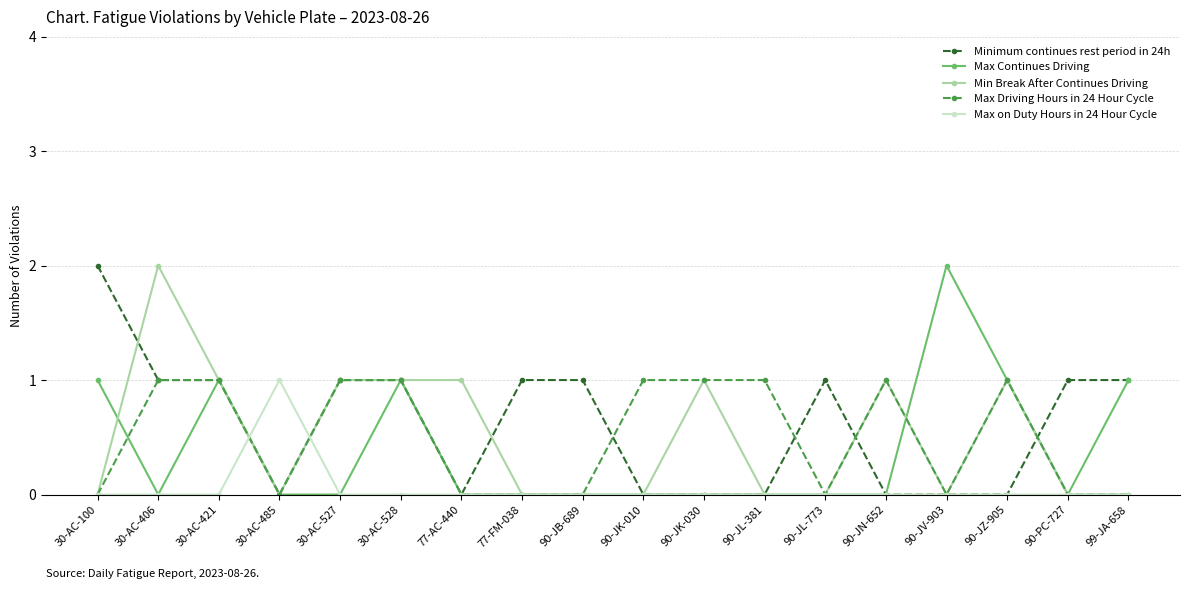

True or false: Min Break After Continues Driving has more than 1 interior local peaks.

True